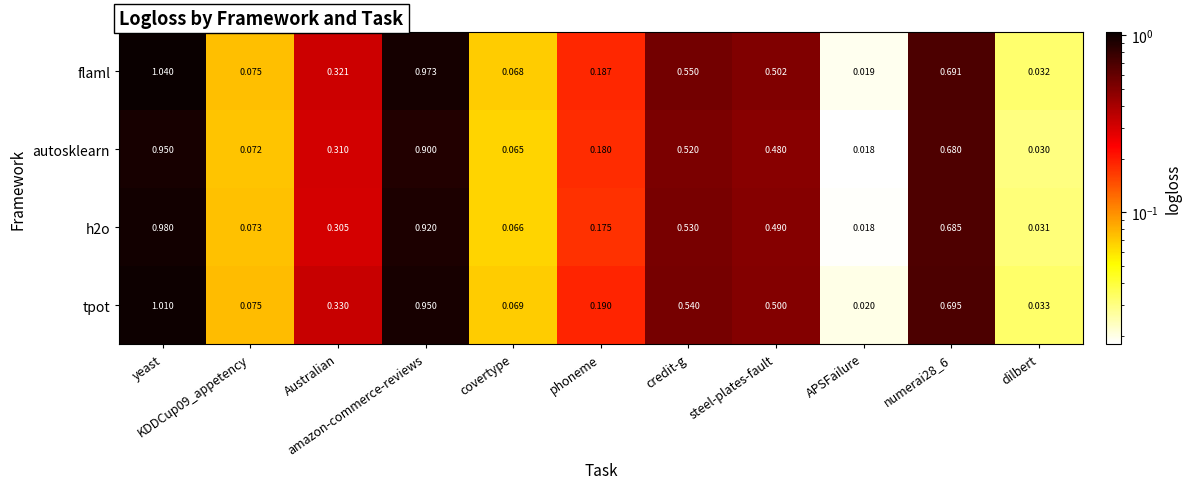

Which series has the largest range (max minus min)?

flaml